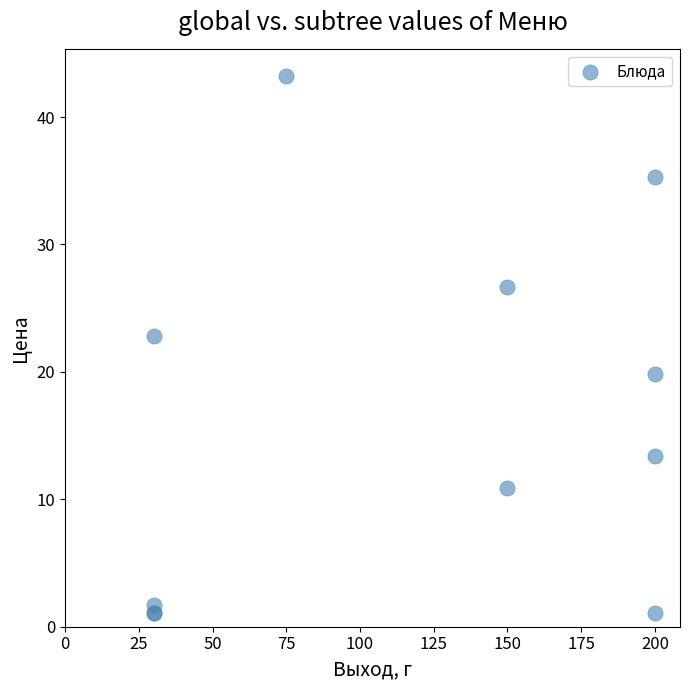

What Y value in the scatter plot is closest to 22?

22.8